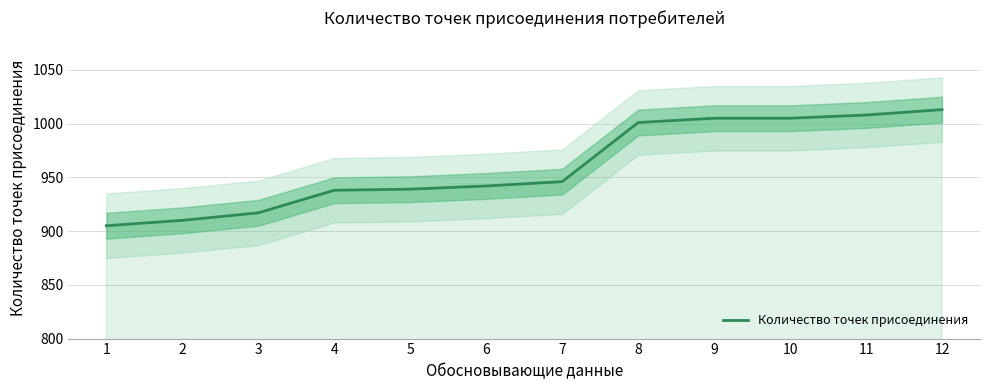

At which category does the chart reach its minimum across all series?

1